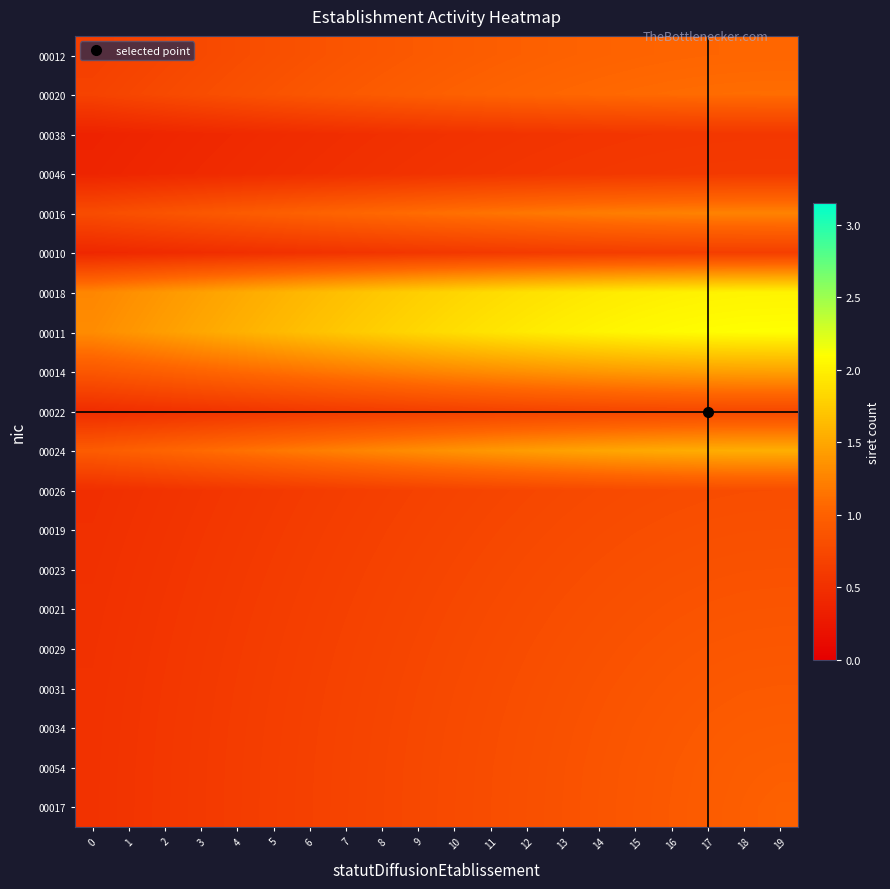

At 11, list the series in order from largest to smallest.

00011, 00018, 00024, 00014, 00016, 00020, 00012, 00017, 00054, 00034, 00031, 00029, 00021, 00023, 00019, 00026, 00022, 00010, 00046, 00038